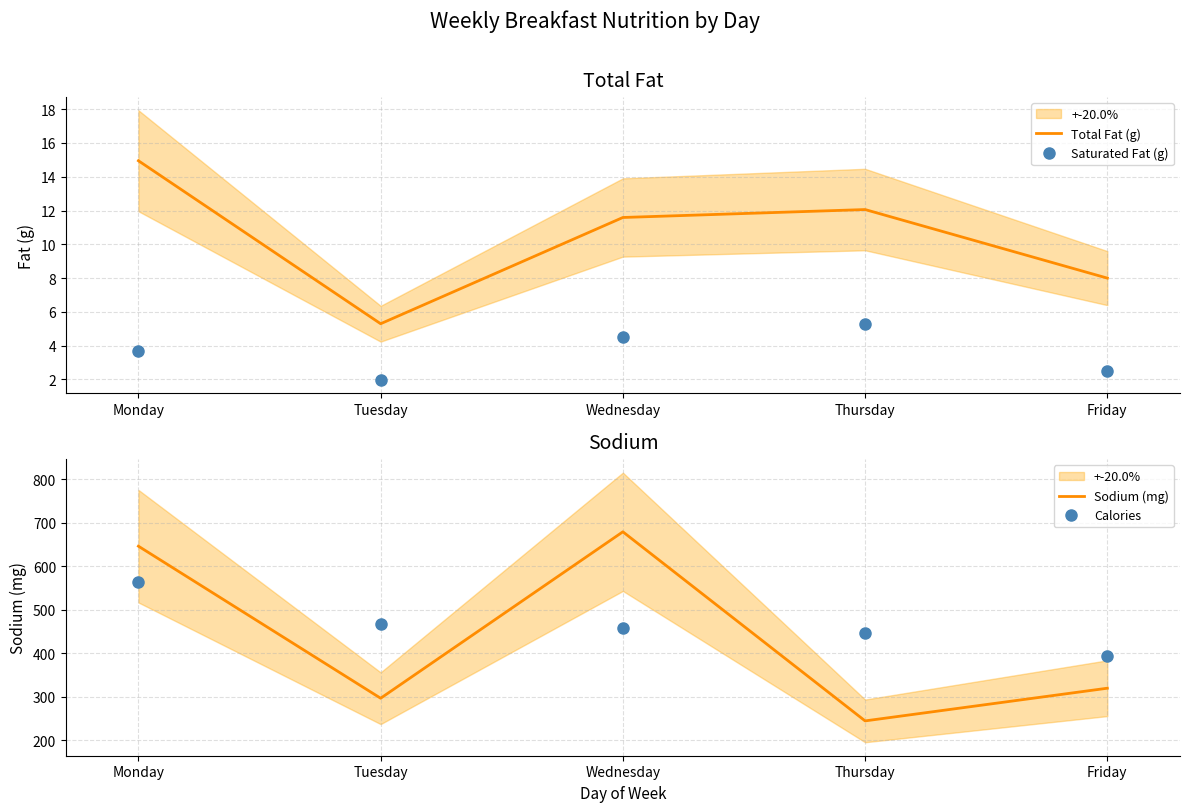

Reading left to right, extract all data points from this chart.

Total Fat (g): 14.9	5.3	11.6	12.1	8.0
Saturated Fat (g): 3.7	2.0	4.5	5.3	2.5
Sodium (mg): 646.0	297.0	679.0	245.0	320.0
Calories: 563.0	468.0	458.0	447.0	394.0